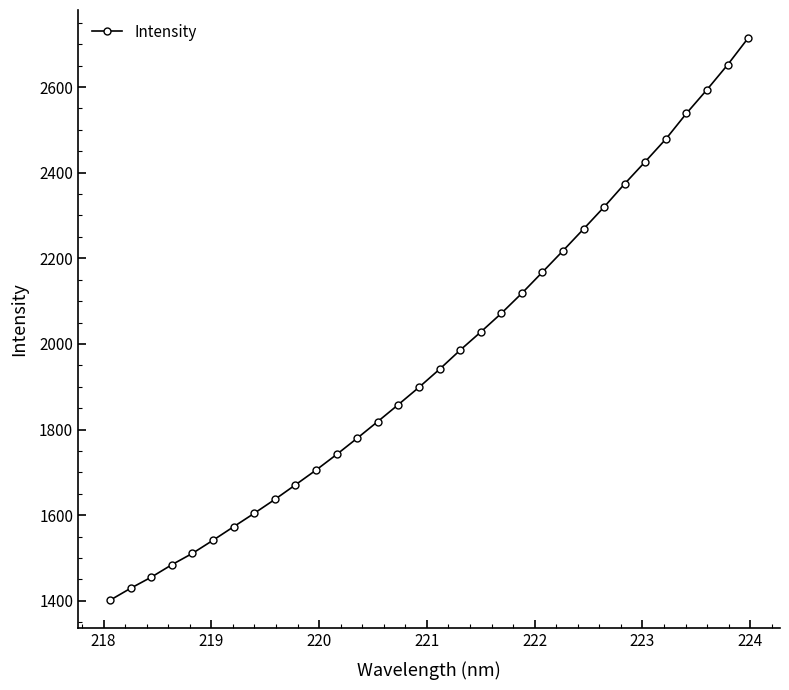

What is the value of the 4th point from the left?

1484.4